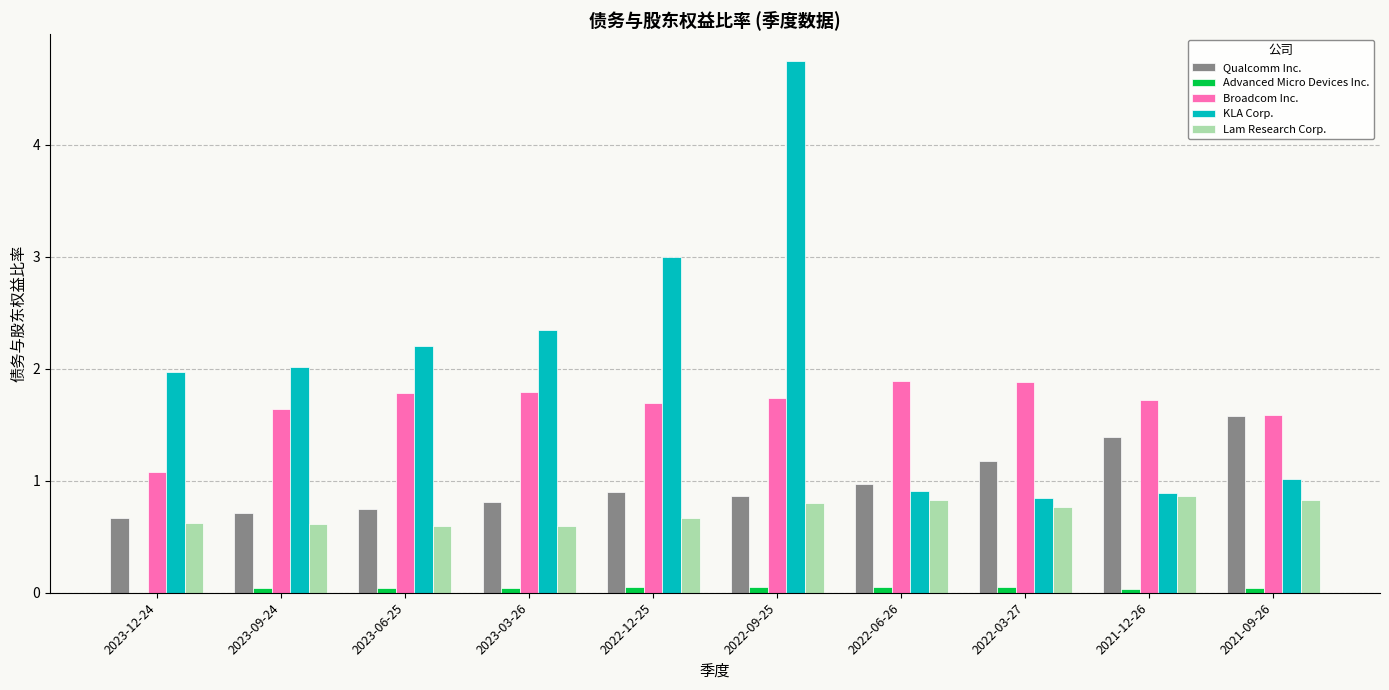

Is the value of Qualcomm Inc. at 2022-06-26 greater than the value of KLA Corp. at 2023-06-25?

No